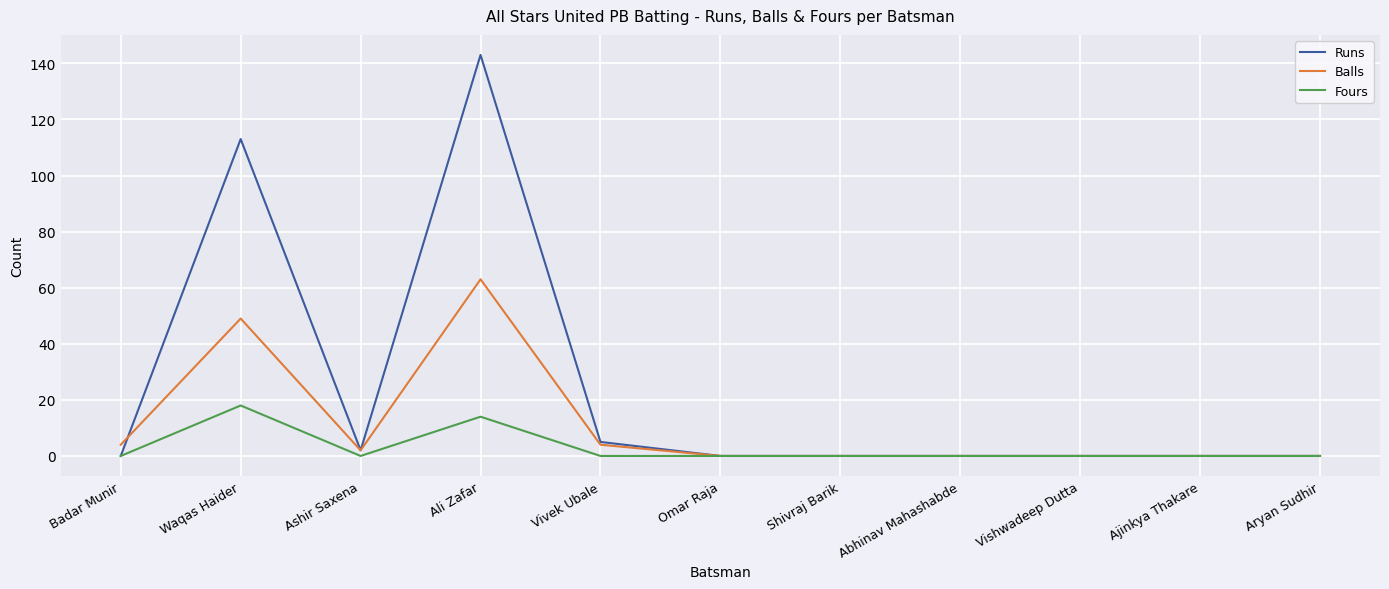

How many distinct data groups are displayed?

3